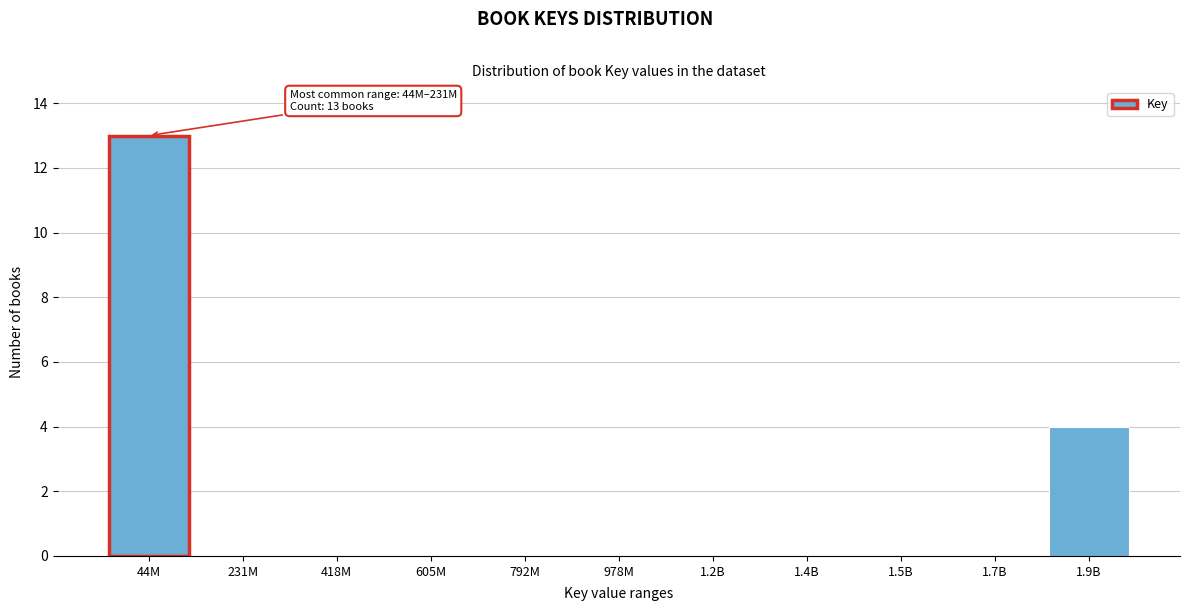

Which category has the highest value across all series?

44M